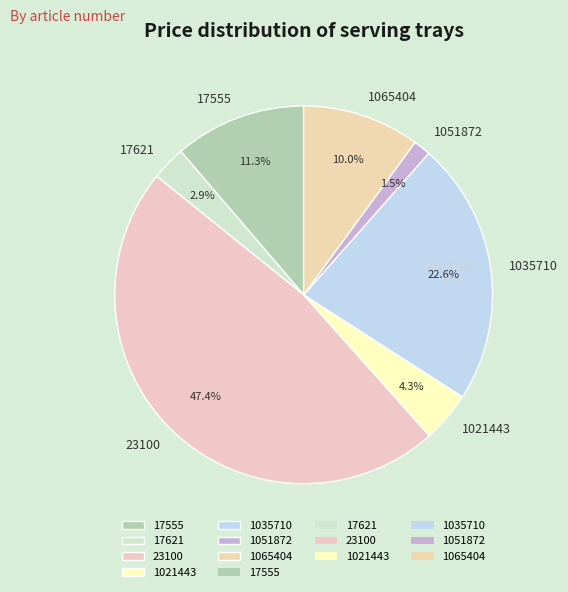

Is there a majority slice in this chart?

No